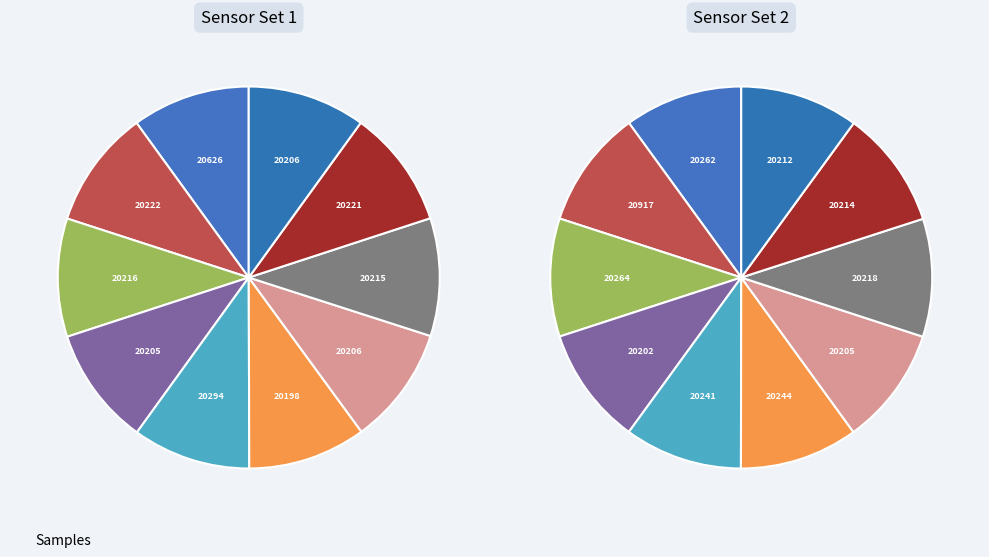

How much of the chart is everything except 20216?

90.0%